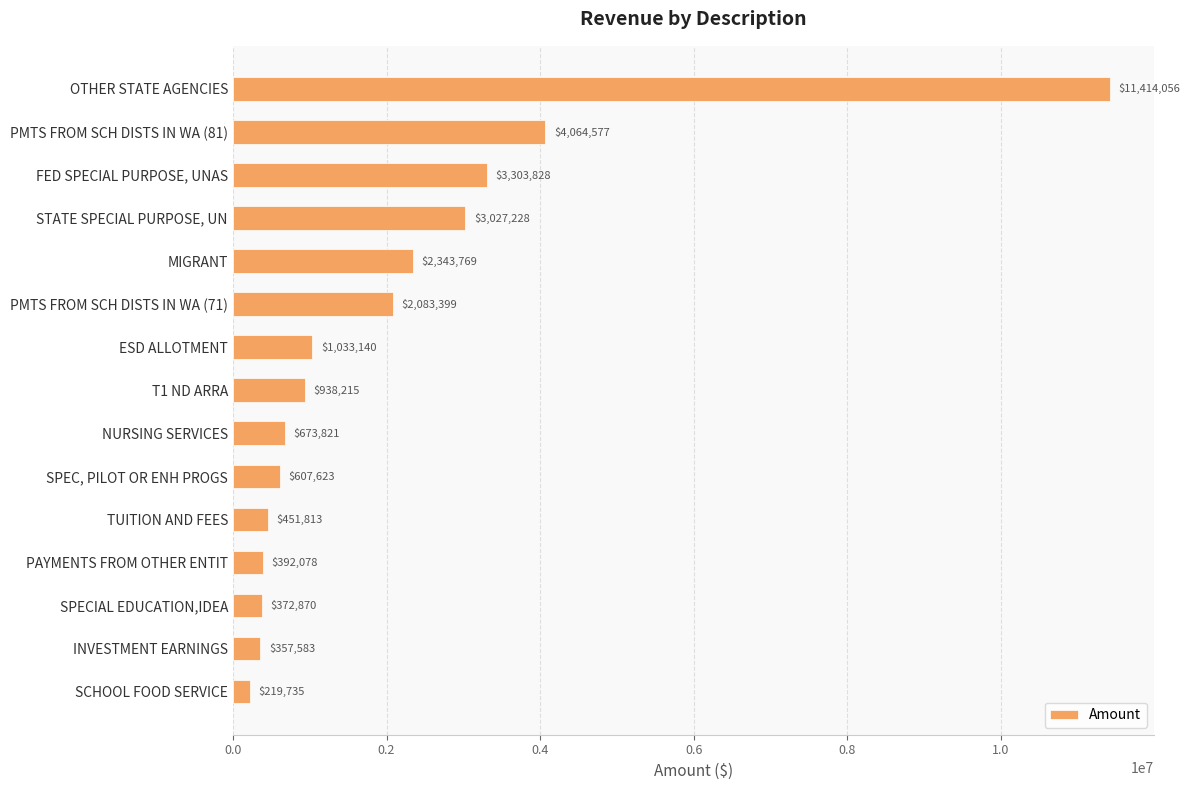

List the labels in order of value, smallest first.

SCHOOL FOOD SERVICE, INVESTMENT EARNINGS, SPECIAL EDUCATION,IDEA, PAYMENTS FROM OTHER ENTIT, TUITION AND FEES, SPEC, PILOT OR ENH PROGS, NURSING SERVICES, T1 ND ARRA, ESD ALLOTMENT, PMTS FROM SCH DISTS IN WA (71), MIGRANT, STATE SPECIAL PURPOSE, UN, FED SPECIAL PURPOSE, UNAS, PMTS FROM SCH DISTS IN WA (81), OTHER STATE AGENCIES